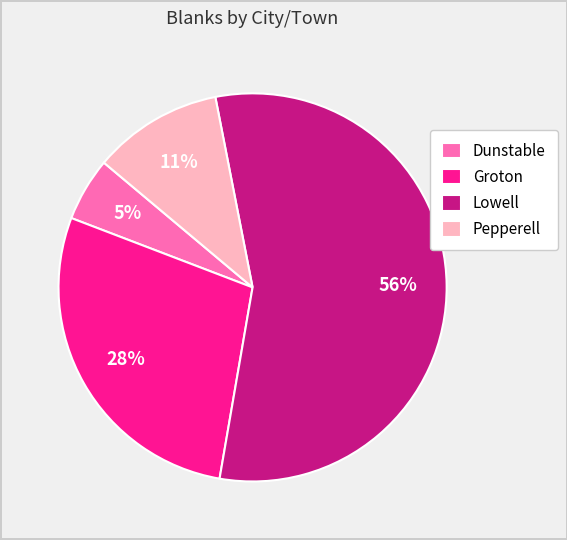

The Dunstable slice represents 5% of the pie. True or false?

True